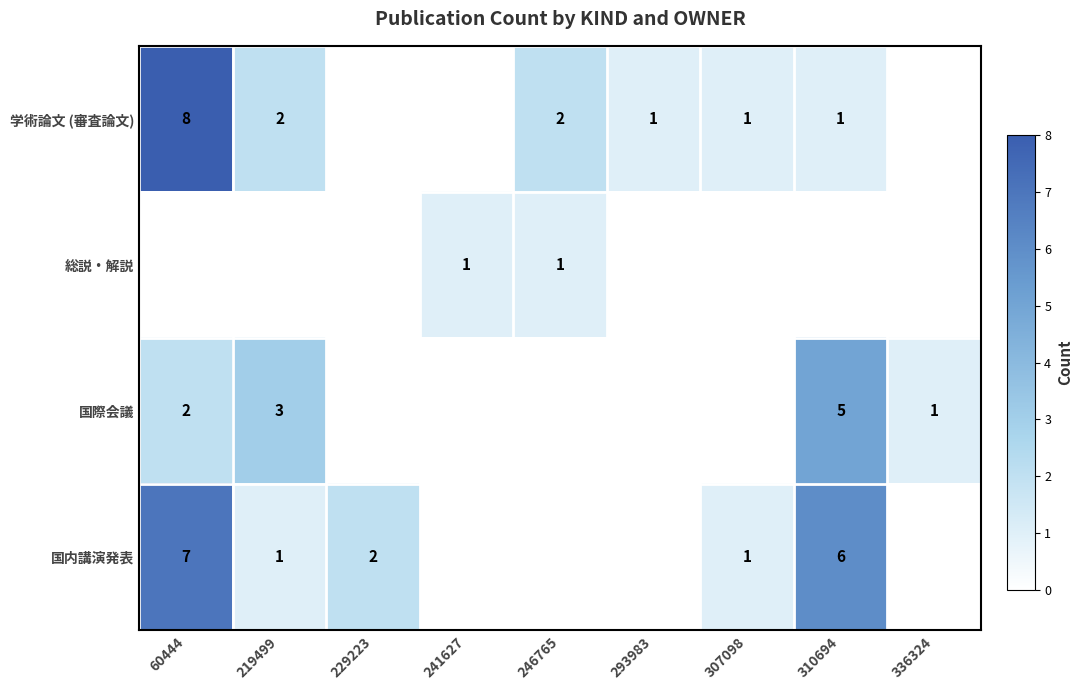

Is it true that 総説・解説 equals 1 at 246765?

True